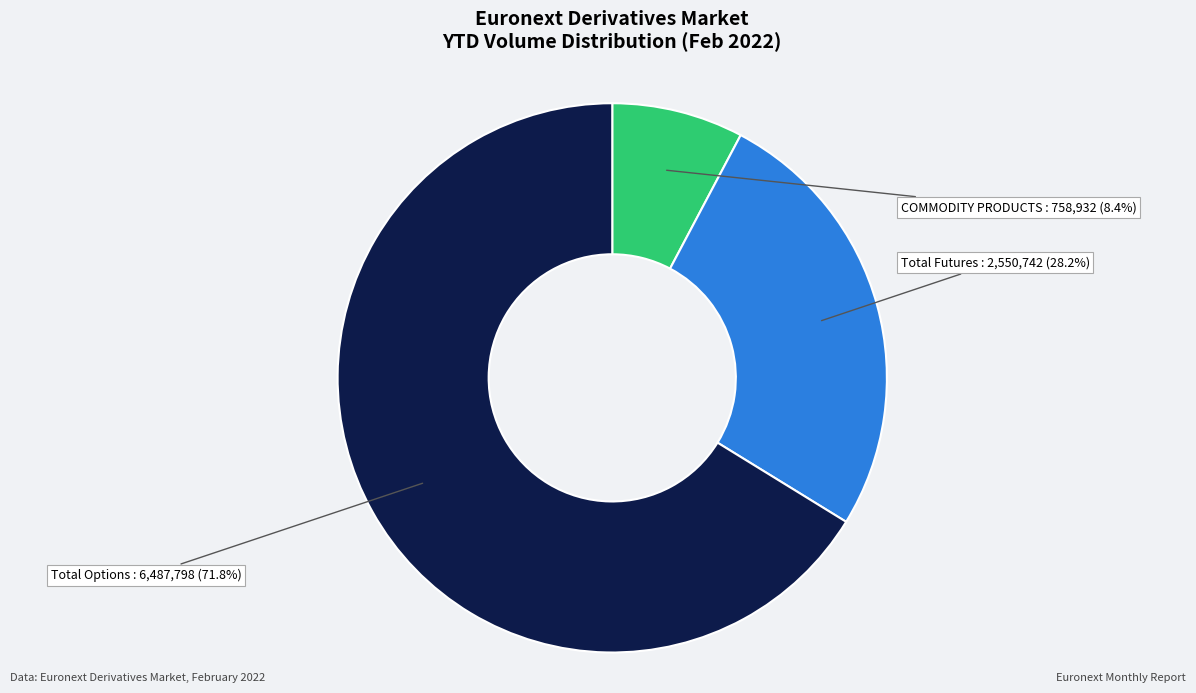

Which category has the biggest portion of the pie?

Total Options